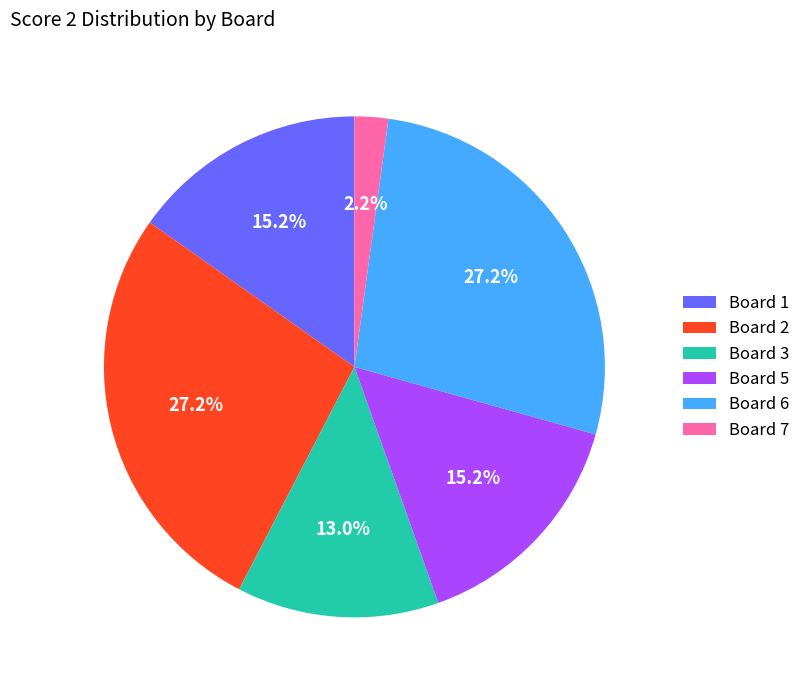

Count the number of slices in the pie.

6